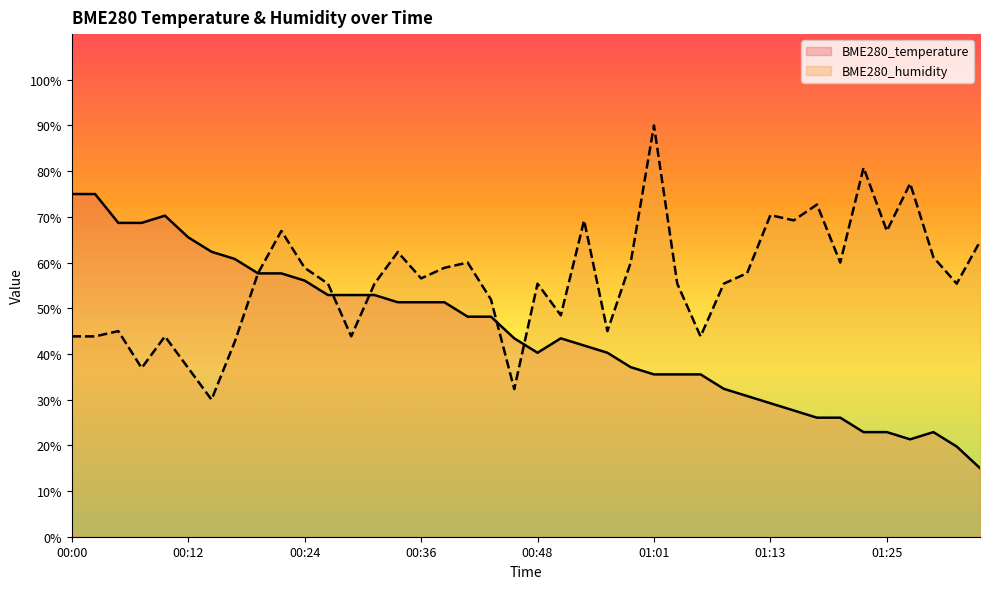

What is the difference between the maximum and minimum values in the BME280_temperature series?

60.0